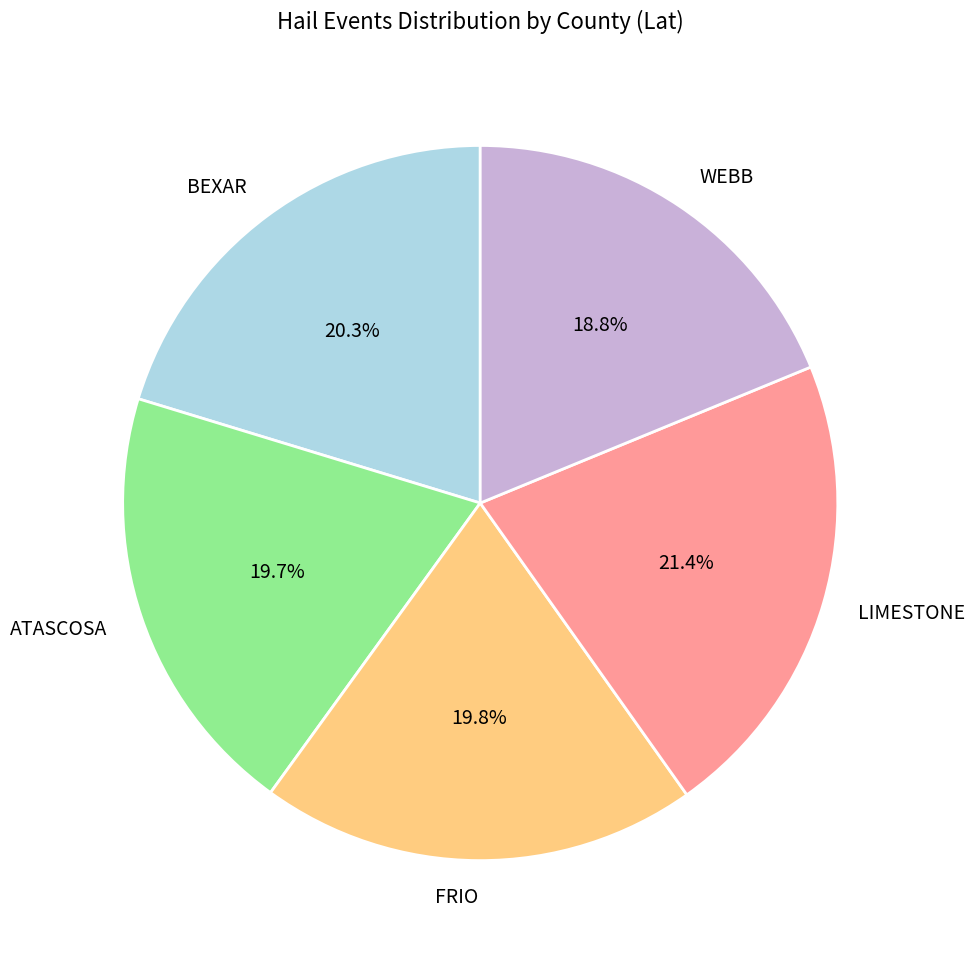

Between BEXAR and FRIO, which is larger?

BEXAR